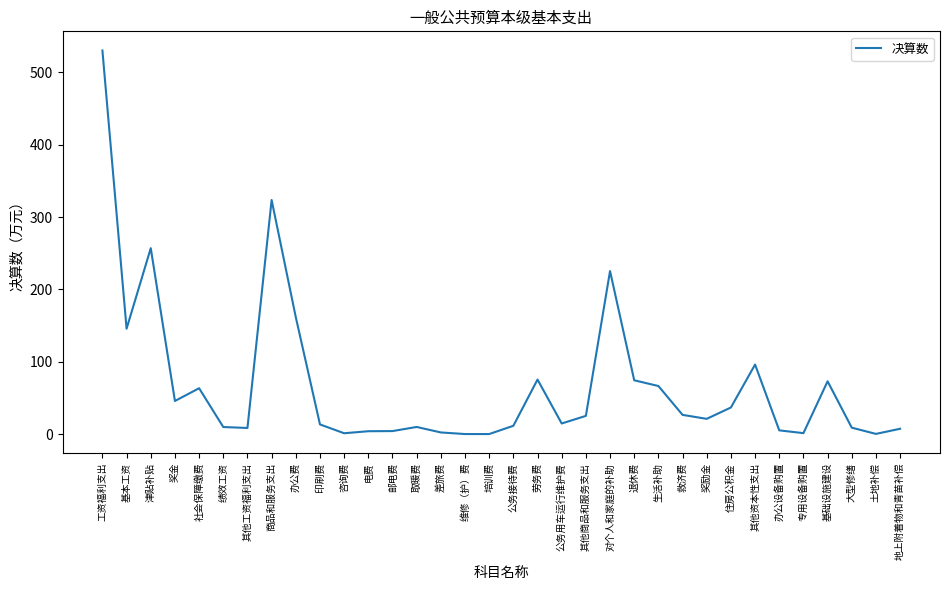

What is the sum of all values?

2350.7